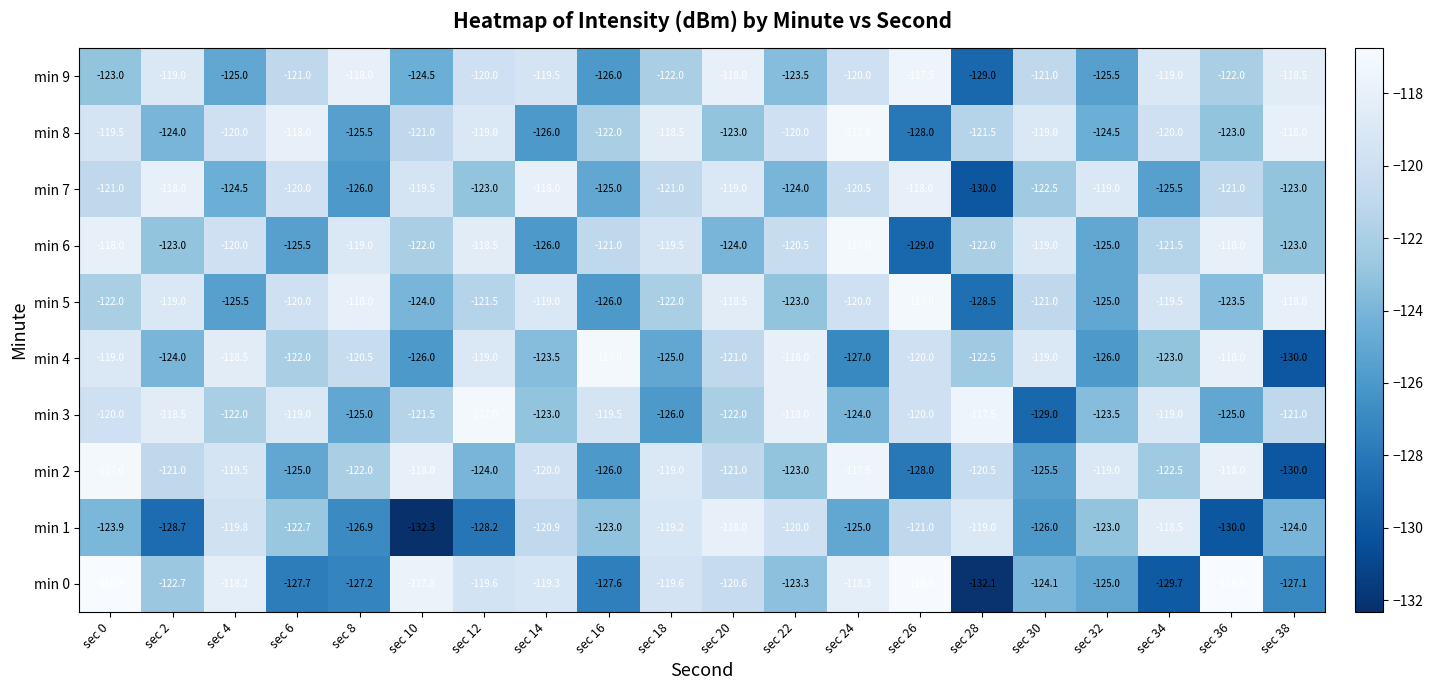

Which series has the widest spread of values?

min 0